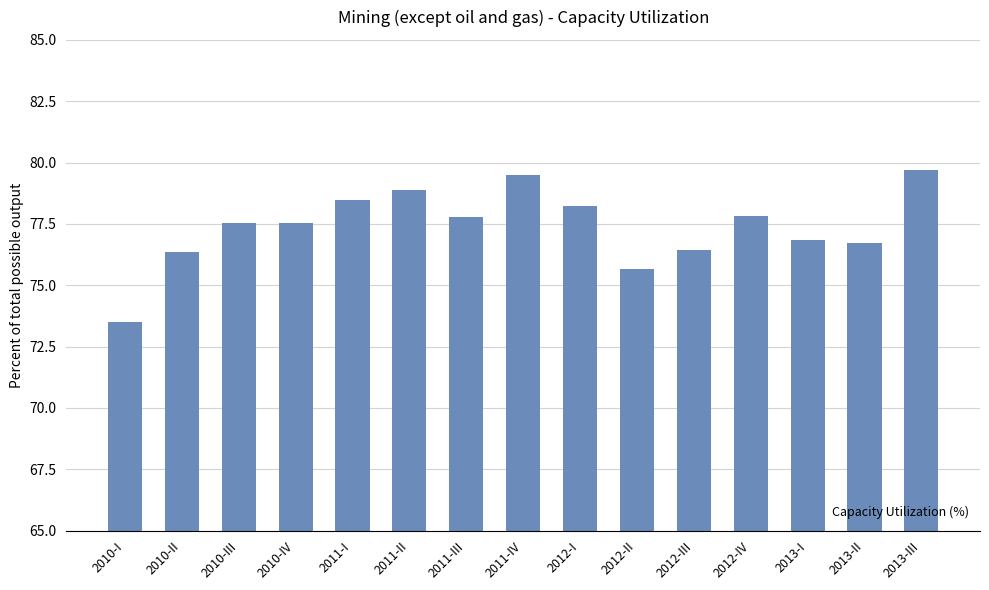

What is the difference between the maximum and second lowest values?

4.1